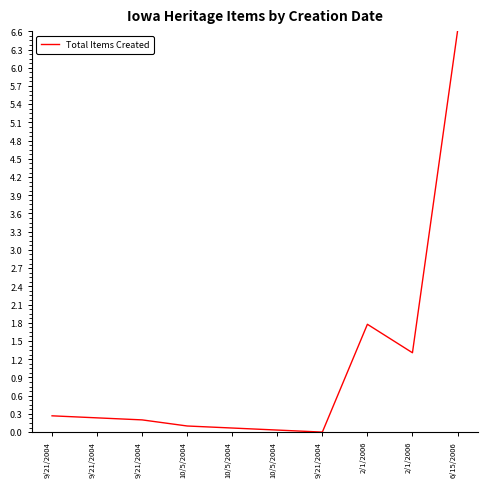

What is the label of the 7th point from the left?

9/21/2004